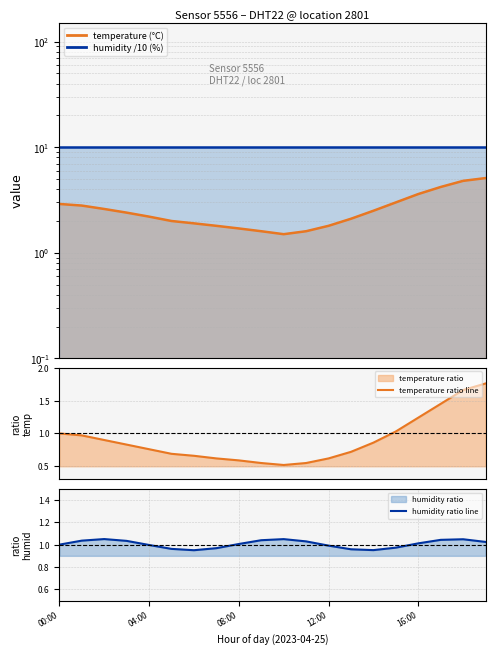

Reading left to right, transcribe all the data shown in this chart.

temperature_line: 2.9	2.8	2.6	2.4	2.2	2.0	1.9	1.8	1.7	1.6	1.5	1.6	1.8	2.1	2.5	3.0	3.6	4.2	4.8	5.1
humidity_line: 10.0	10.0	10.0	10.0	10.0	10.0	10.0	10.0	10.0	10.0	10.0	10.0	10.0	10.0	10.0	10.0	10.0	10.0	10.0	10.0
temperature ratio line: 1.0	1.0	0.9	0.8	0.8	0.7	0.7	0.6	0.6	0.6	0.5	0.6	0.6	0.7	0.9	1.0	1.2	1.4	1.7	1.8
humidity ratio line: 1.0	1.0	1.0	1.0	1.0	1.0	1.0	1.0	1.0	1.0	1.0	1.0	1.0	1.0	1.0	1.0	1.0	1.0	1.0	1.0